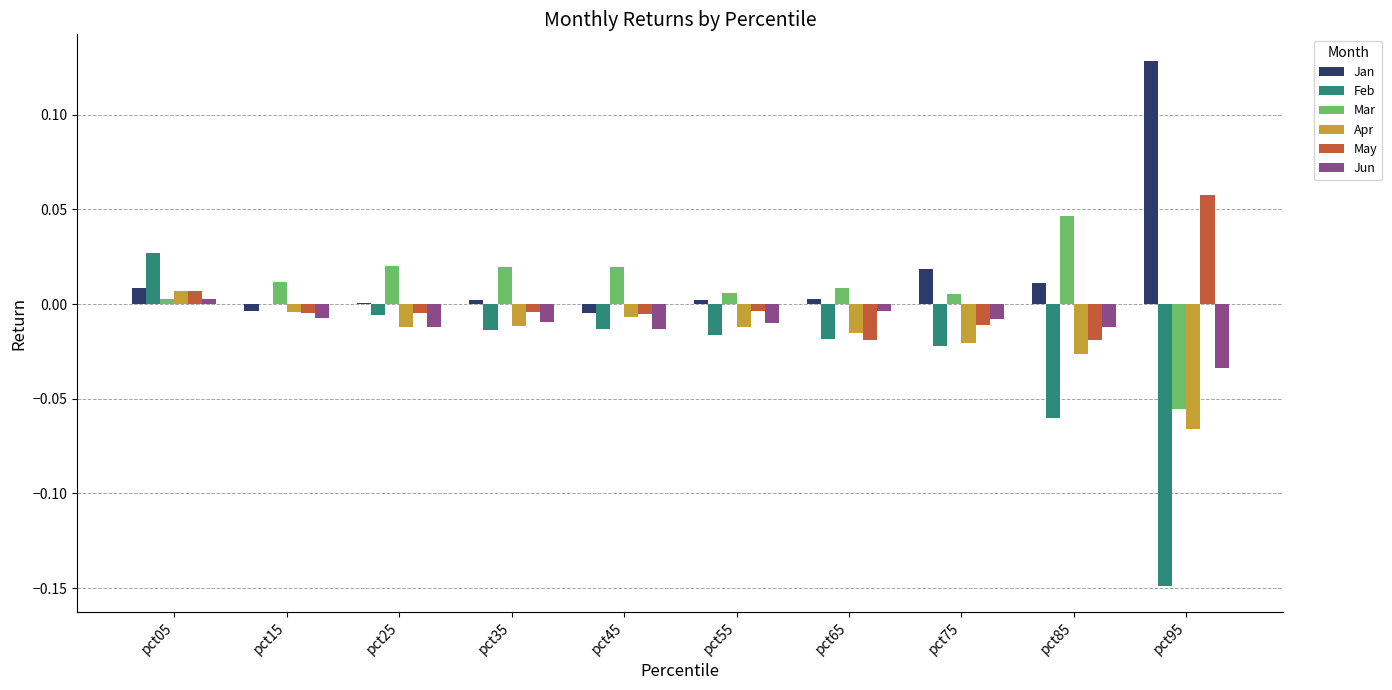

True or false: Apr has a value of -0.0 at pct25.

True